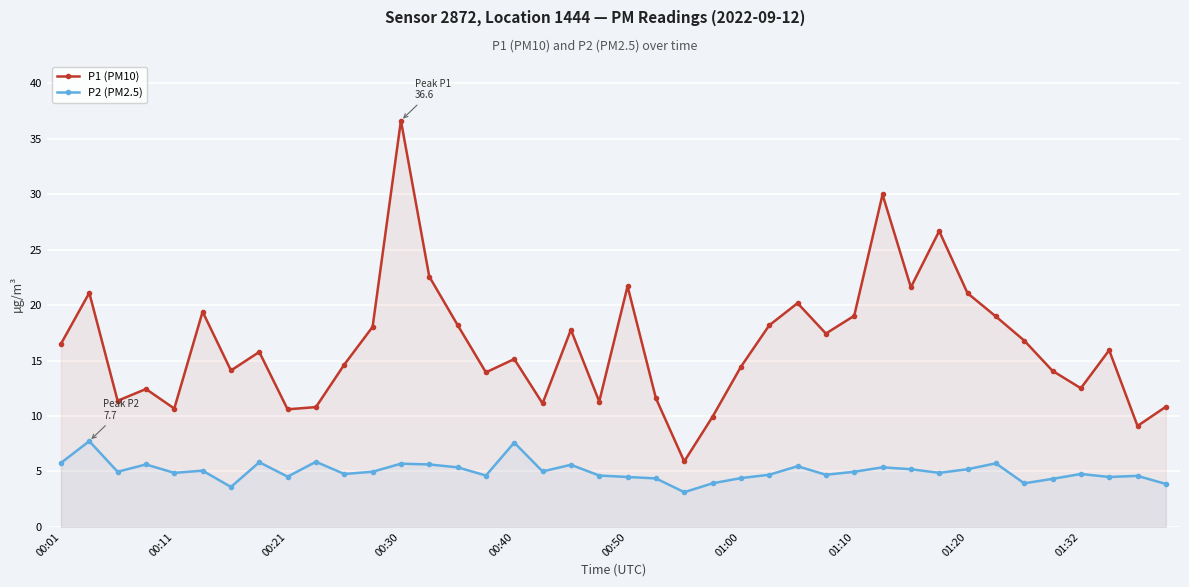

What is the total value across all series at 17?

16.1